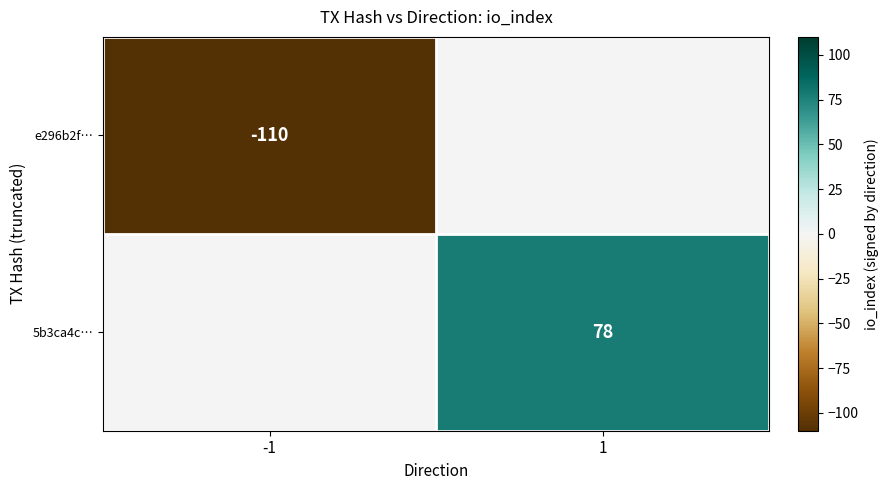

Is the value of 5b3ca4c… at 1 greater than the value of e296b2f… at -1?

Yes